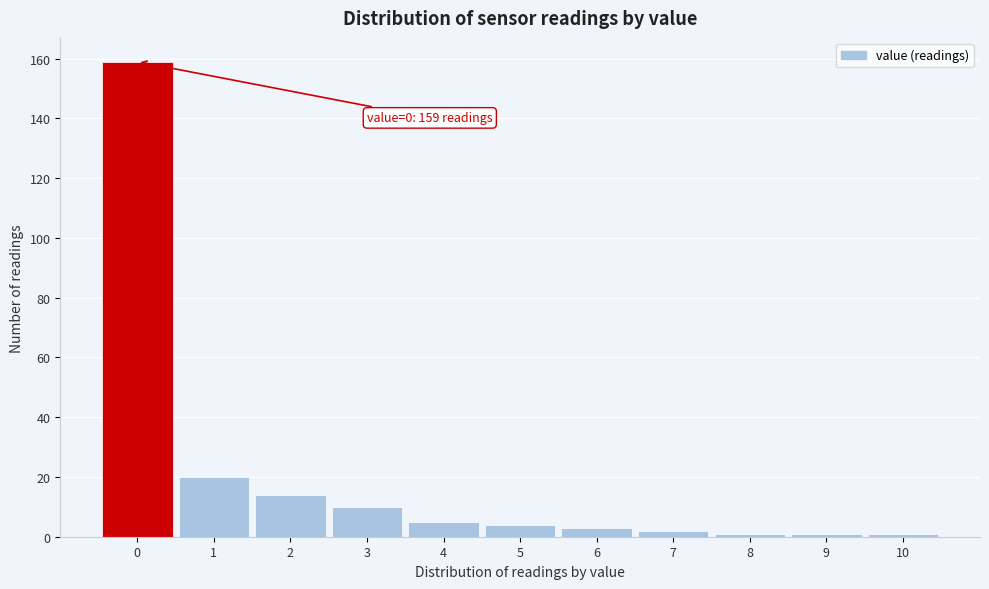

Which range on the x-axis has the tallest bar?

-0.5 to 0.5